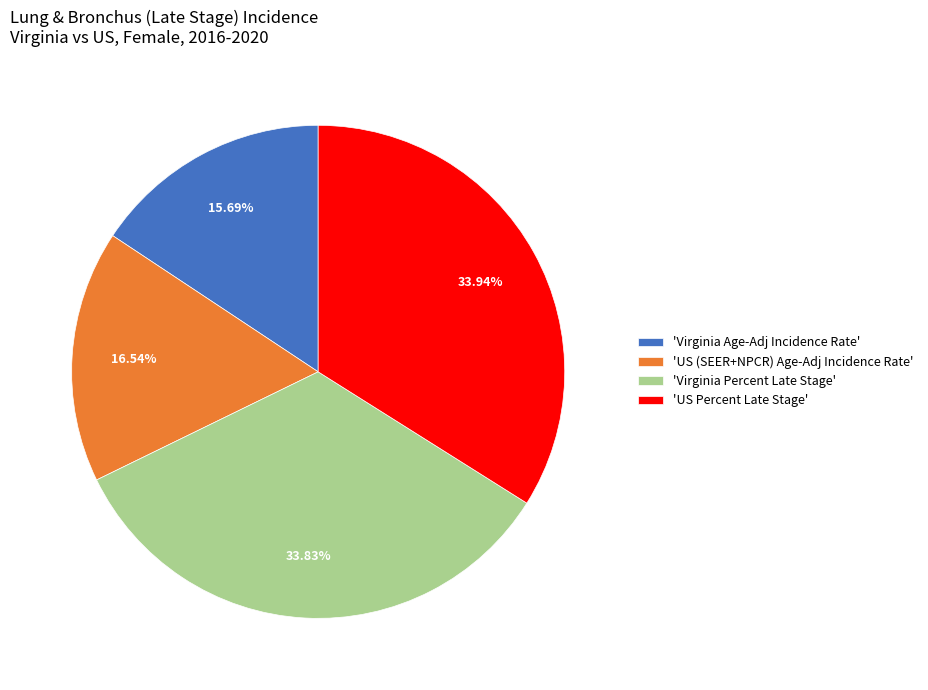

What is the ratio of the value at 'US Percent Late Stage' to the value at 'Virginia Age-Adj Incidence Rate'?

2.2